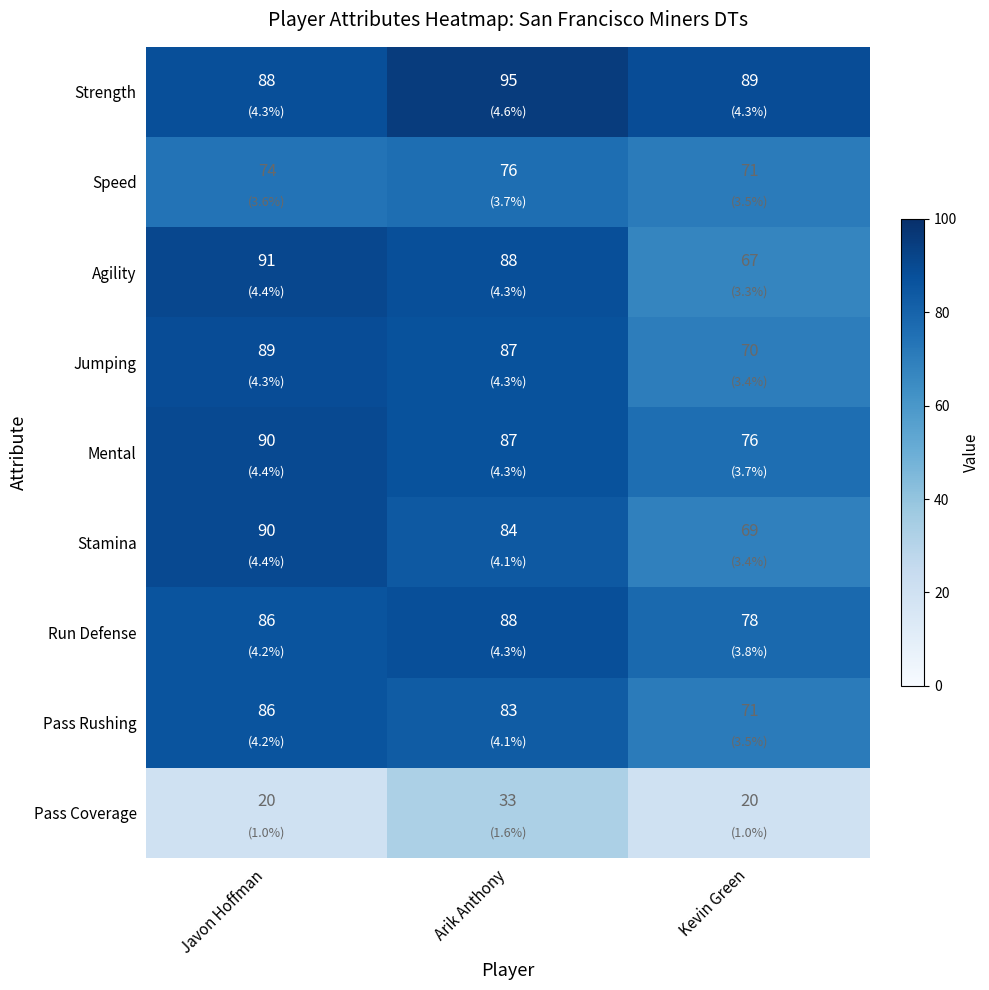

Which category has the highest value in the Jumping series?

Javon Hoffman